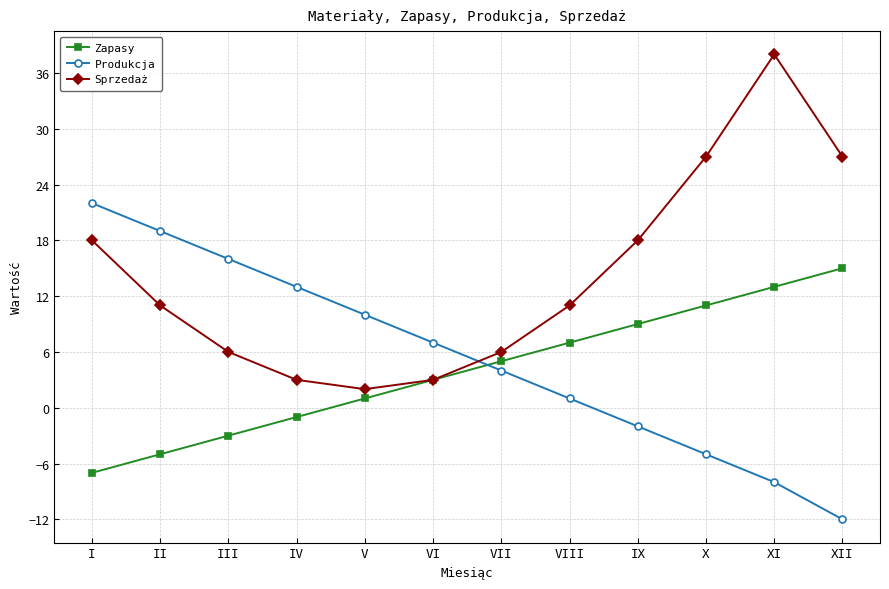

Is it true that Zapasy equals 6 at XI?

False